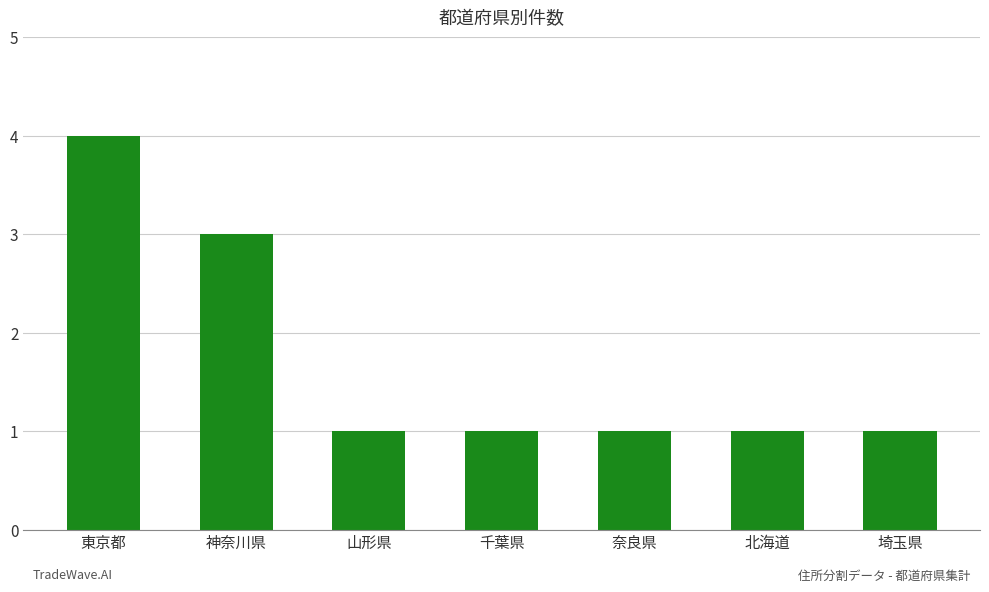

What is the maximum value shown in the chart?

4